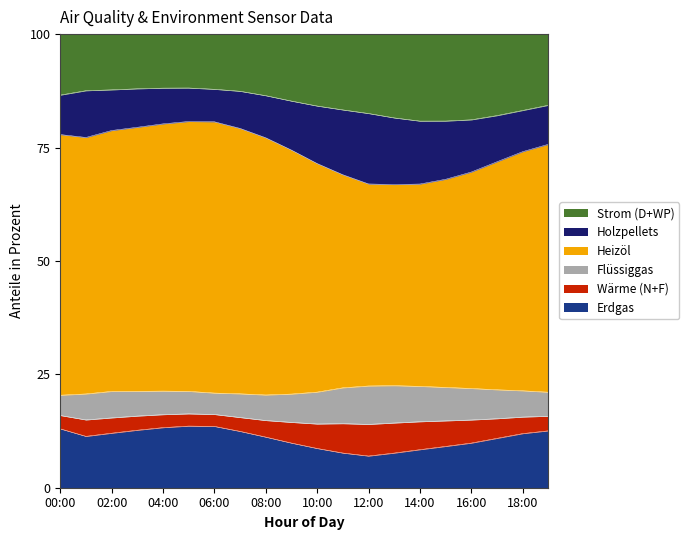

What is the total value across all series at 14:00?

100.0